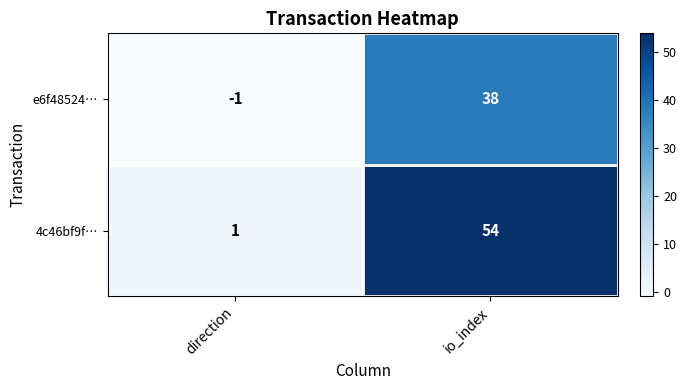

The 4c46bf9f… series shows 0 at direction. True or false?

False